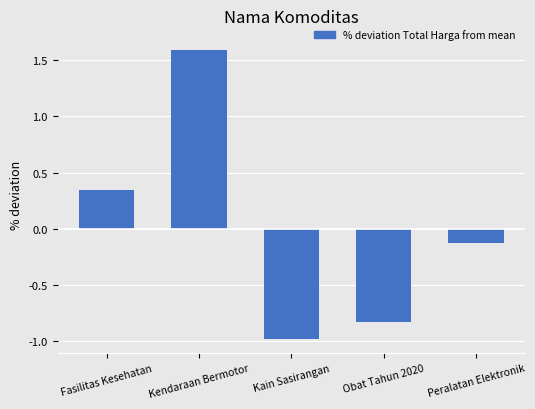

What position from the left is Kendaraan Bermotor?

2